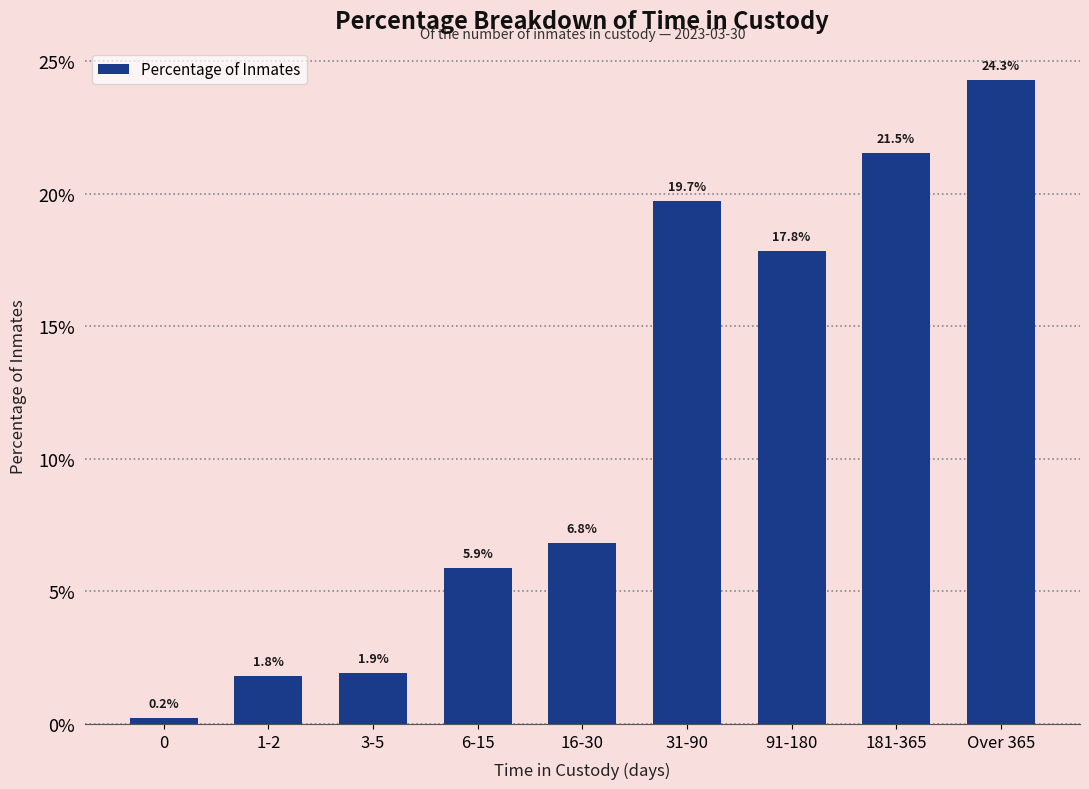

Are the bars horizontal?

No